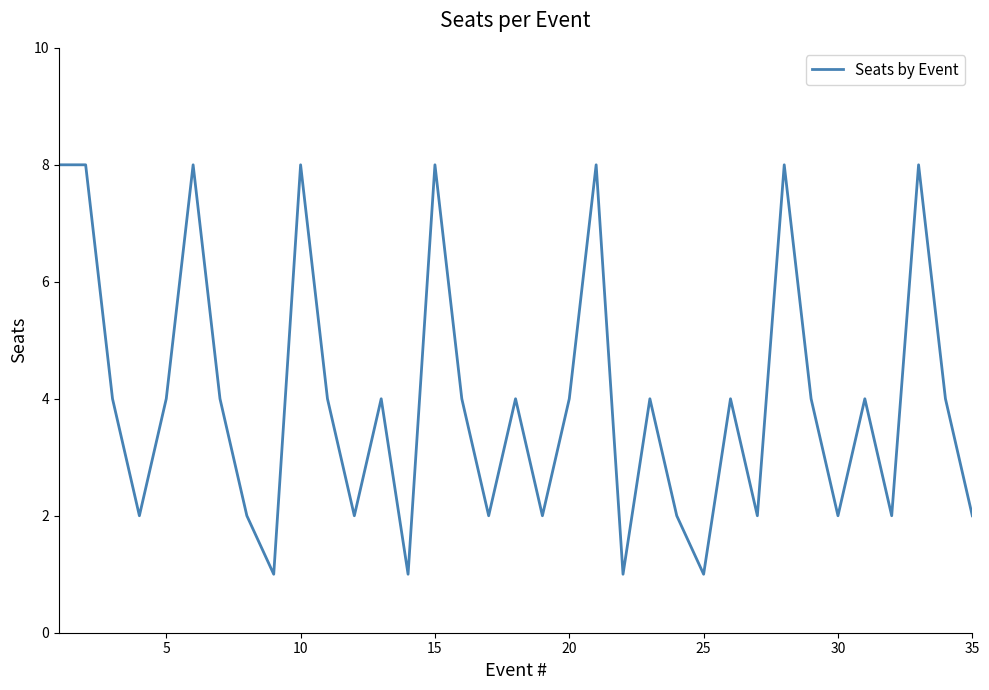

What is the maximum value shown in the chart?

8